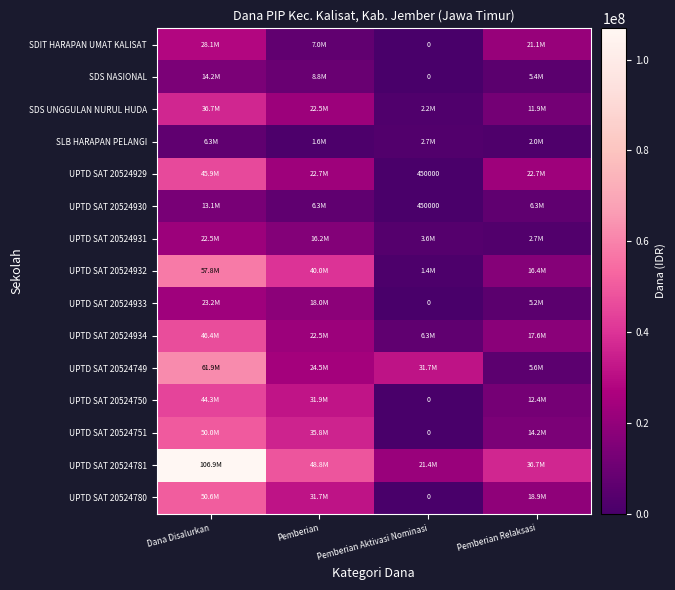

The value of UPTD SAT 20524929 at Pemberian Aktivasi Nominasi is 450000. True or false?

True